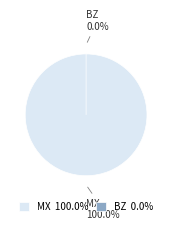

Which has a higher value, BZ or MX?

MX